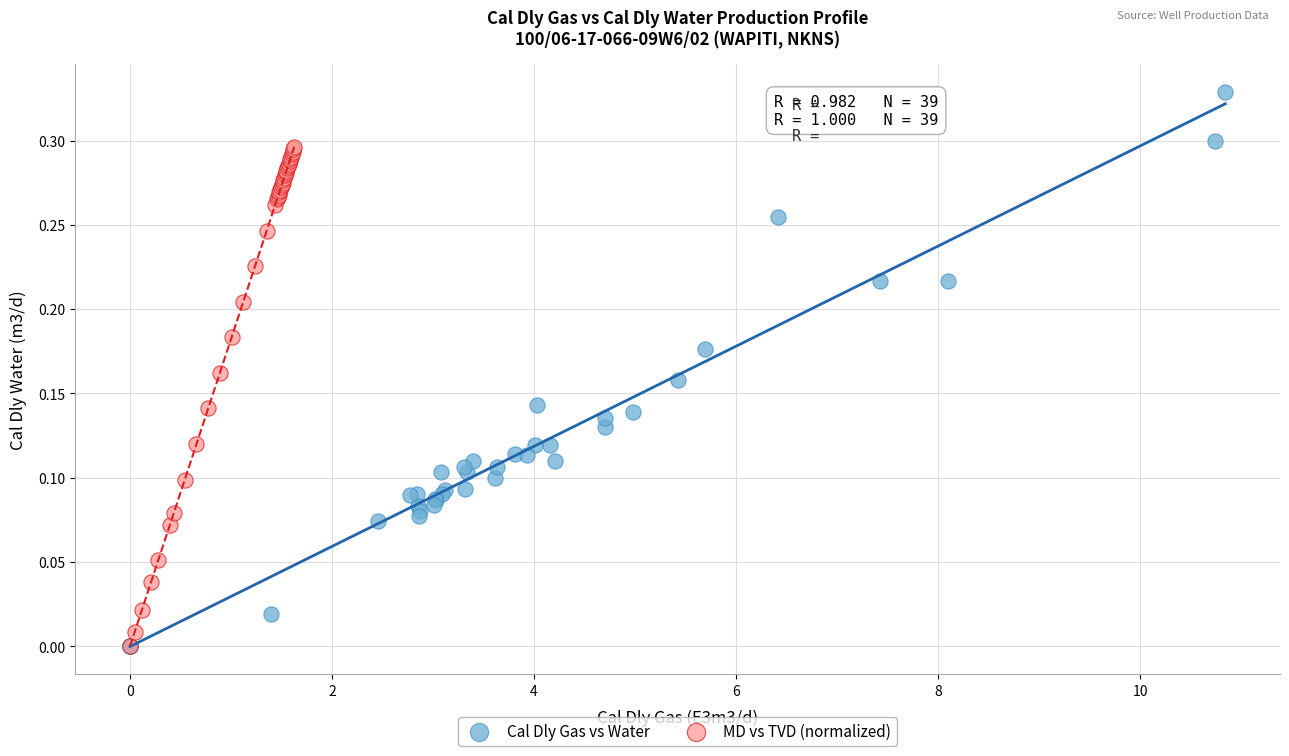

Which series contains the highest Y value?

Cal Dly Gas vs Water